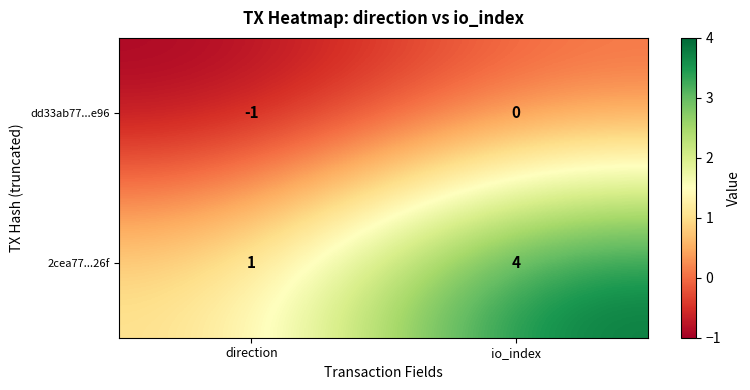

Count the number of data series in this chart.

2